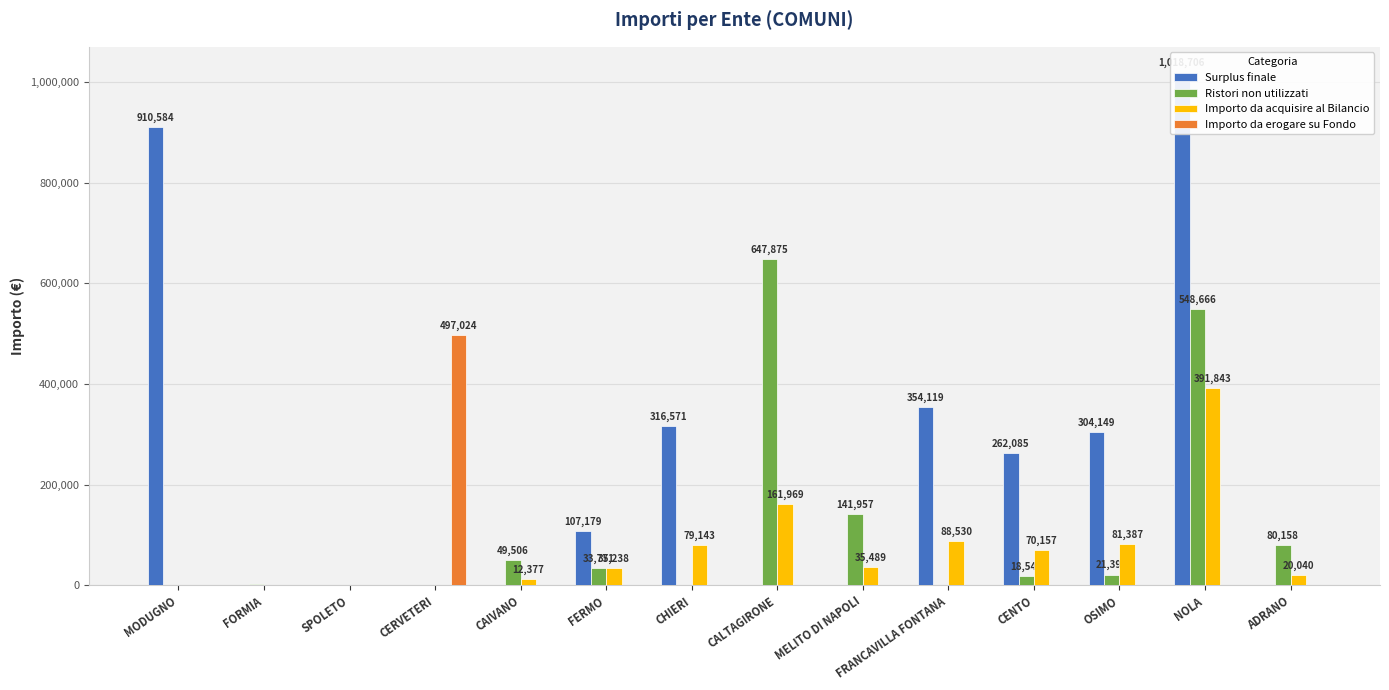

What position from the right is CHIERI?

8